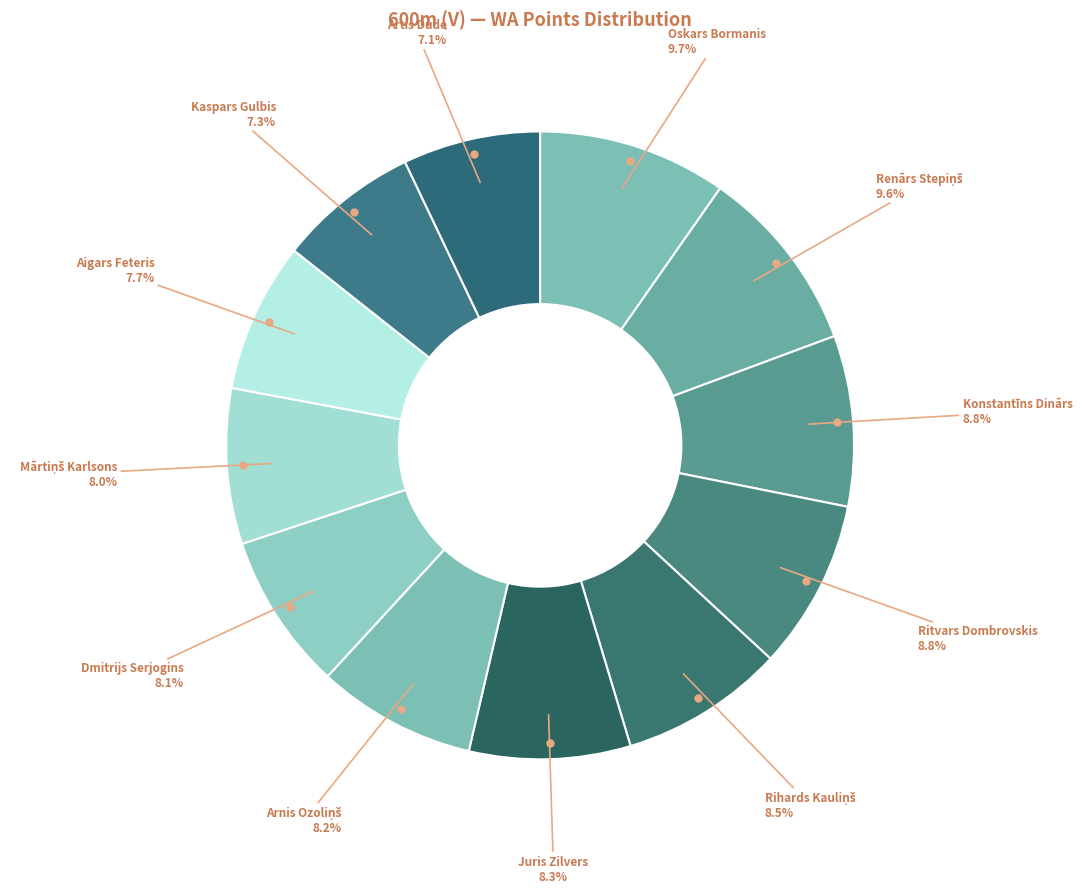

How many slices are in this pie chart?

12